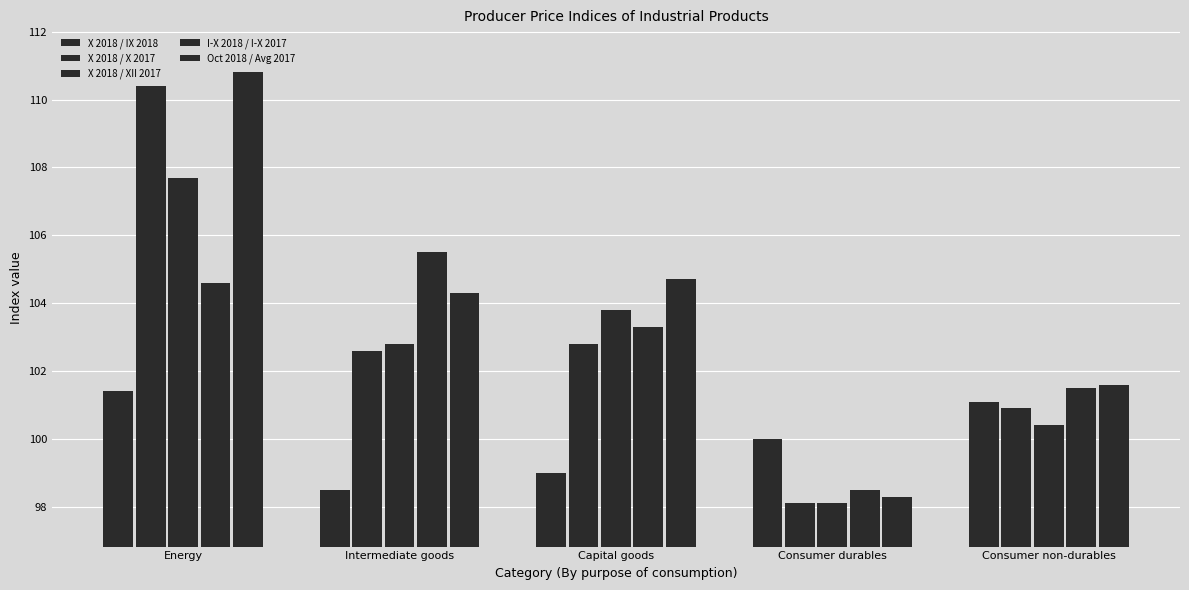

How many bars are there in total?

25